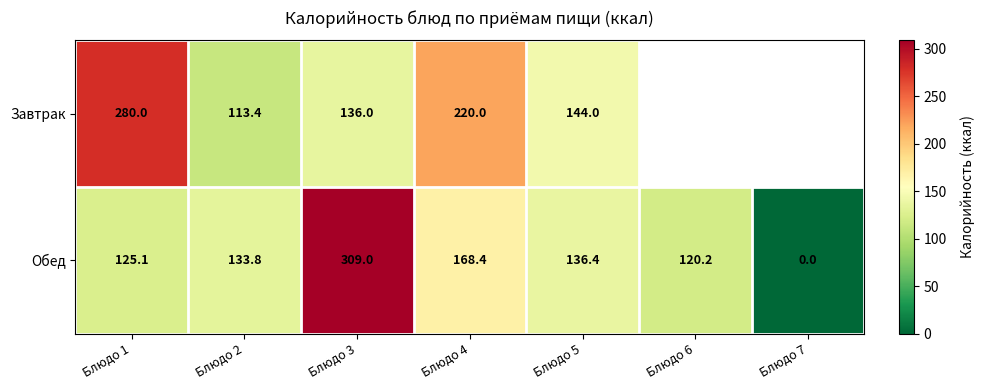

Count the number of categories in the chart.

7